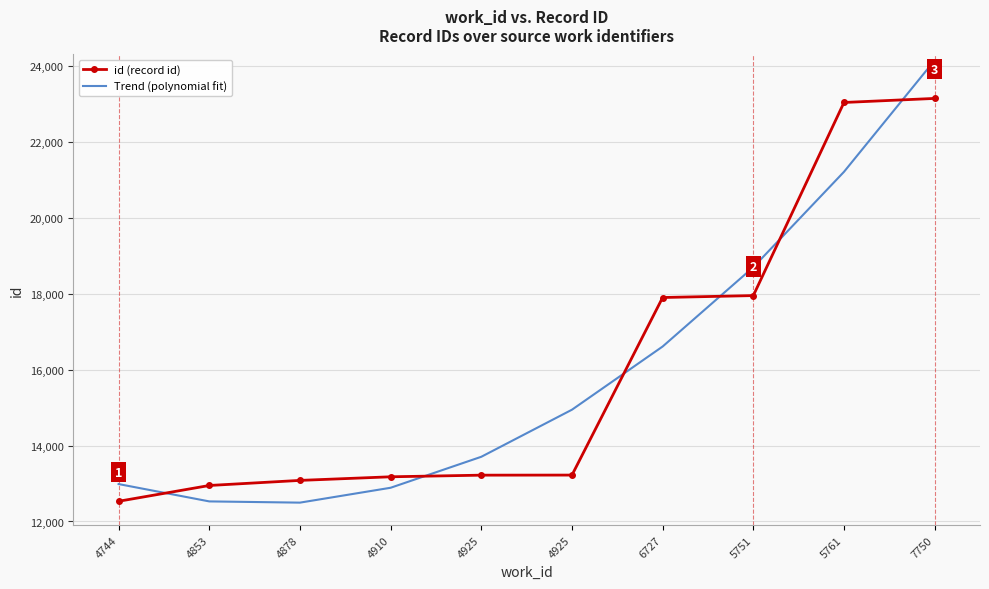

At which category does Trend (polynomial fit) reach its first local valley?

4878